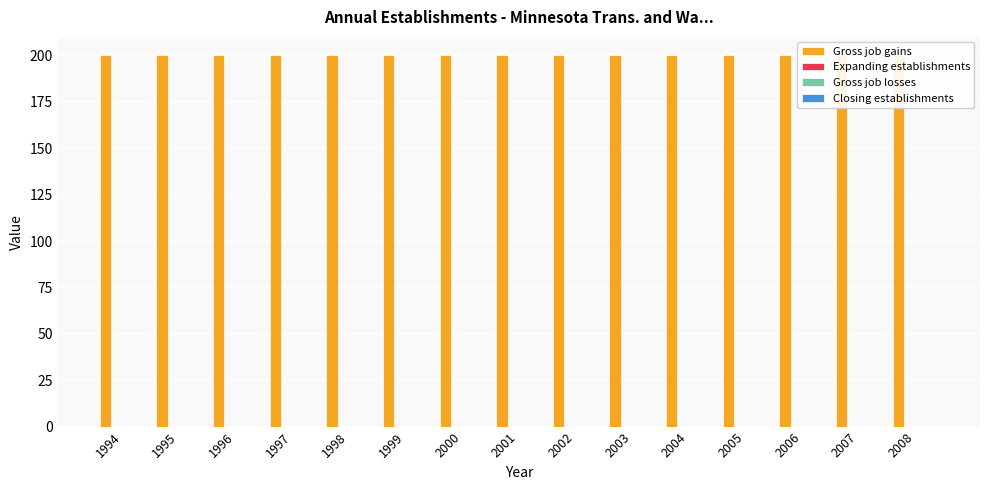

Count the number of categories in the chart.

15